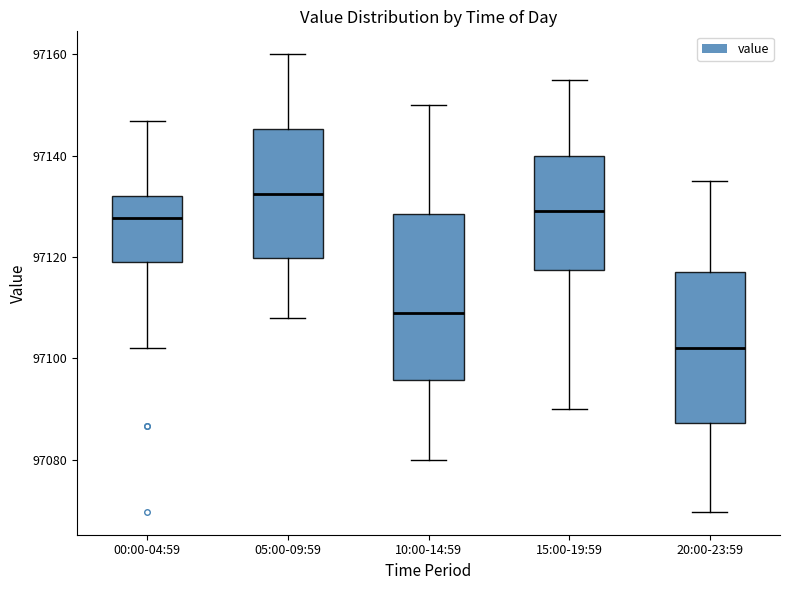

Reading left to right, transcribe this box plot: for each box, give where its median line is, the range the box spans, and where its two whiskers end, as read against the y-axis. The values are not printed on the chart, so give them approximately, as read against the axis.

00:00-04:59: median 97128, box 97120 to 97132, whiskers 97102 to 97146
05:00-09:59: median 97132, box 97120 to 97146, whiskers 97108 to 97160
10:00-14:59: median 97110, box 97096 to 97128, whiskers 97080 to 97150
15:00-19:59: median 97130, box 97118 to 97140, whiskers 97090 to 97156
20:00-23:59: median 97102, box 97088 to 97118, whiskers 97070 to 97136